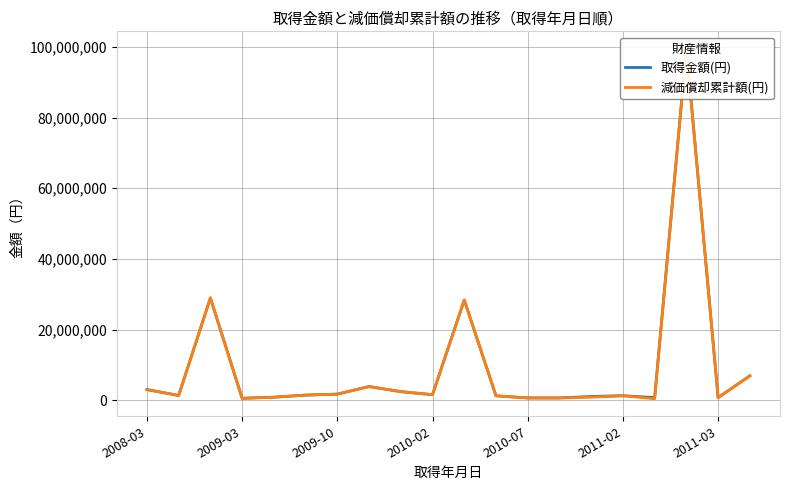

How many values in the 取得金額(円) series are below 1434990?

10